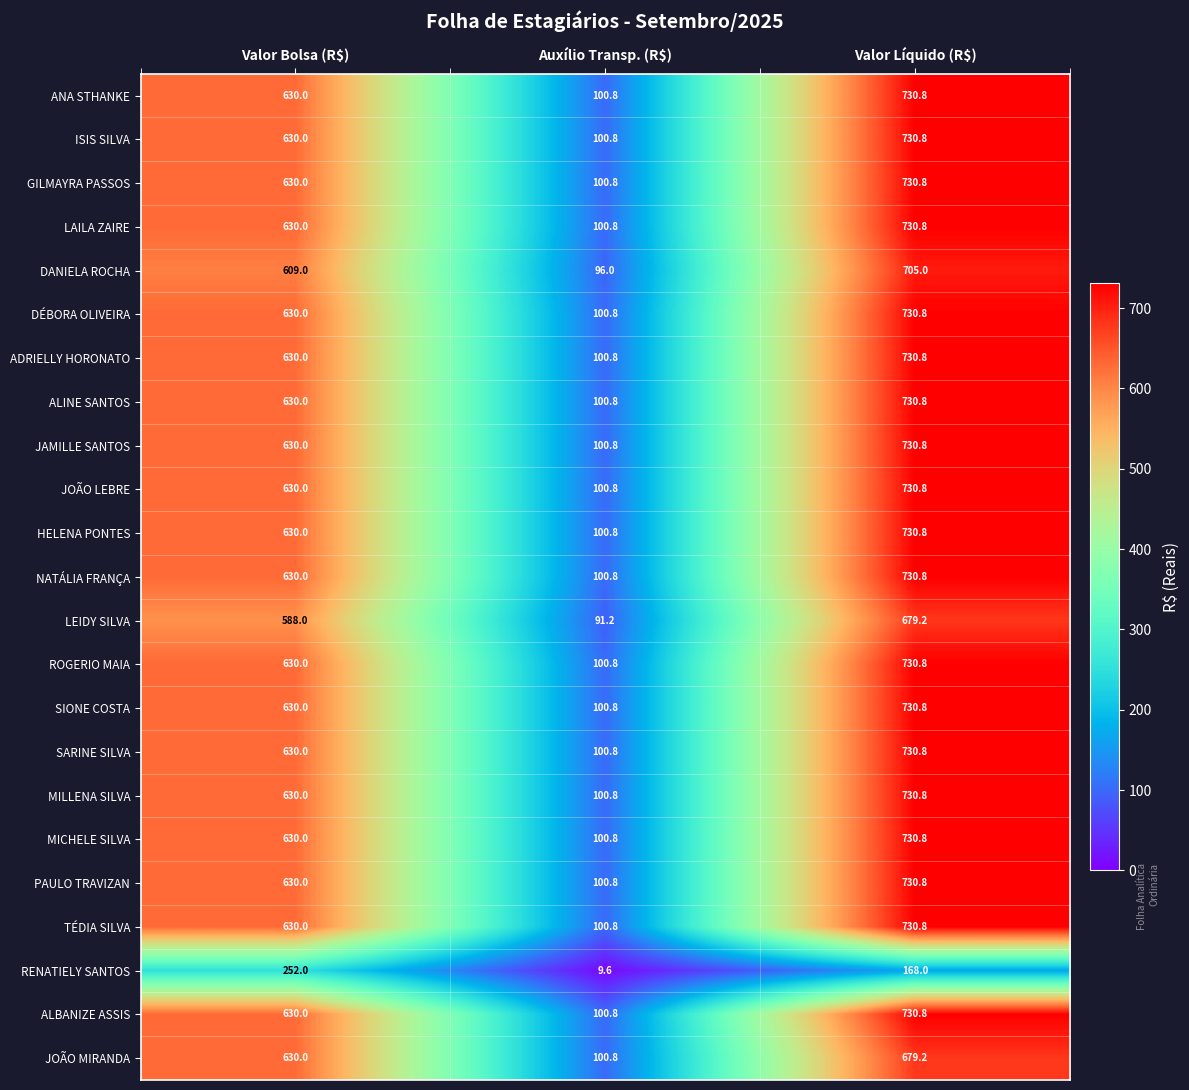

The value of ADRIELLY HORONATO at Valor Bolsa (R$) is 630.0. True or false?

True